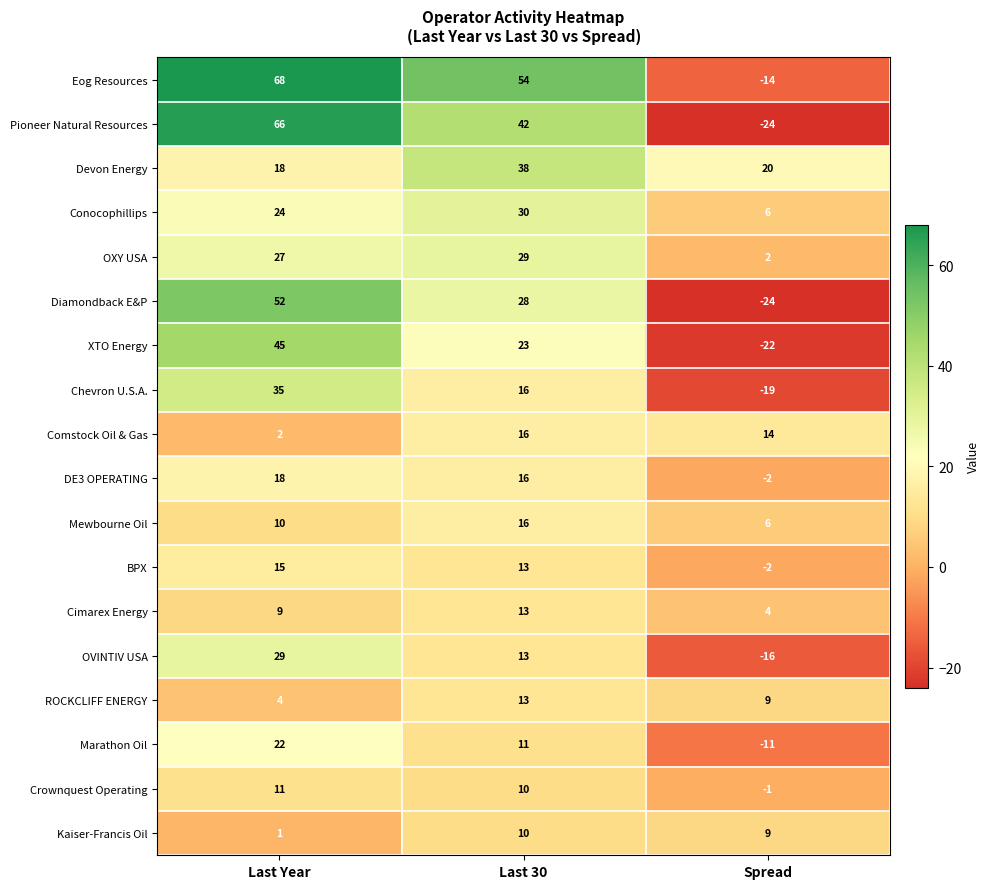

Count the Pioneer Natural Resources values in the range -24 to 66.

3